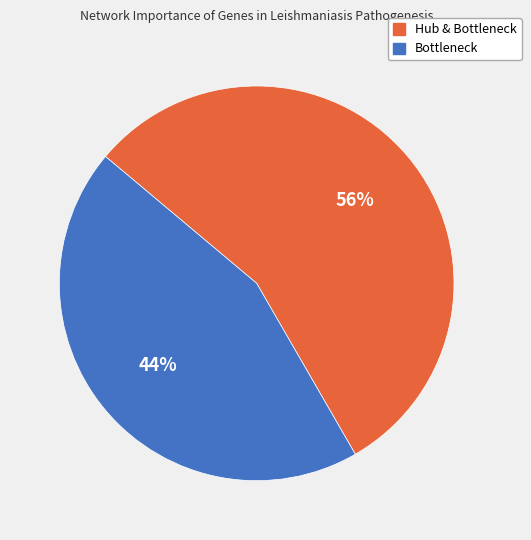

To the nearest percent, what portion does Hub & Bottleneck represent?

56%